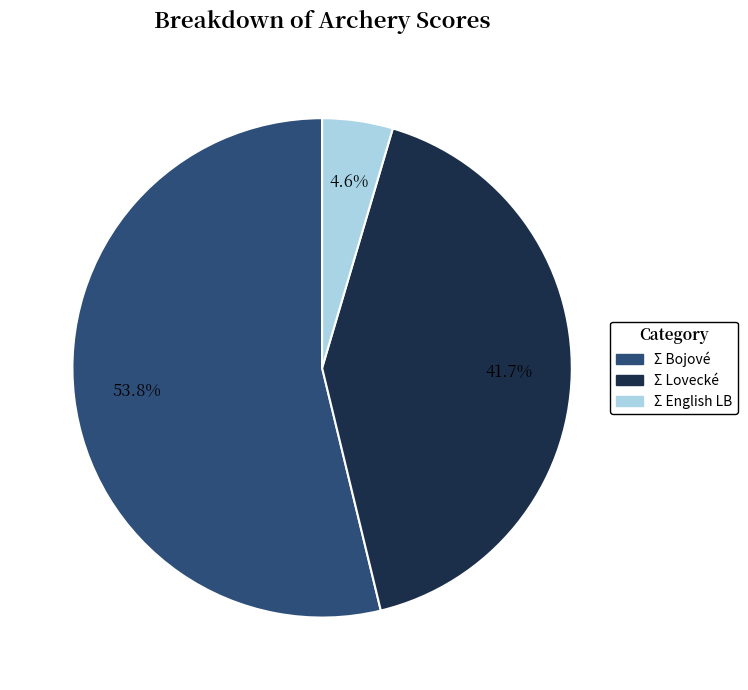

Rank the categories by value from lowest to highest.

Σ English LB, Σ Lovecké, Σ Bojové